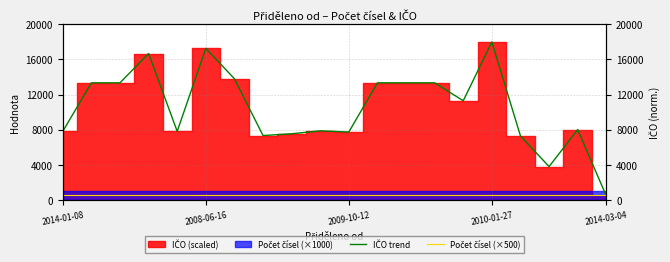

Which series has the largest range (max minus min)?

IČO trend